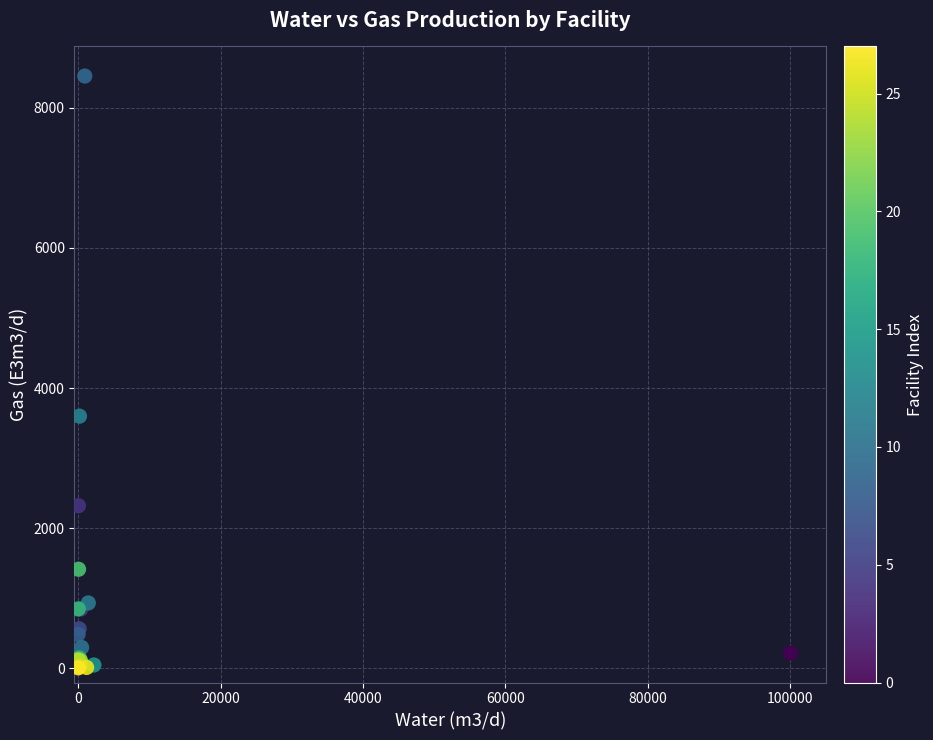

What Y value in the scatter plot is closest to 4231?

3600